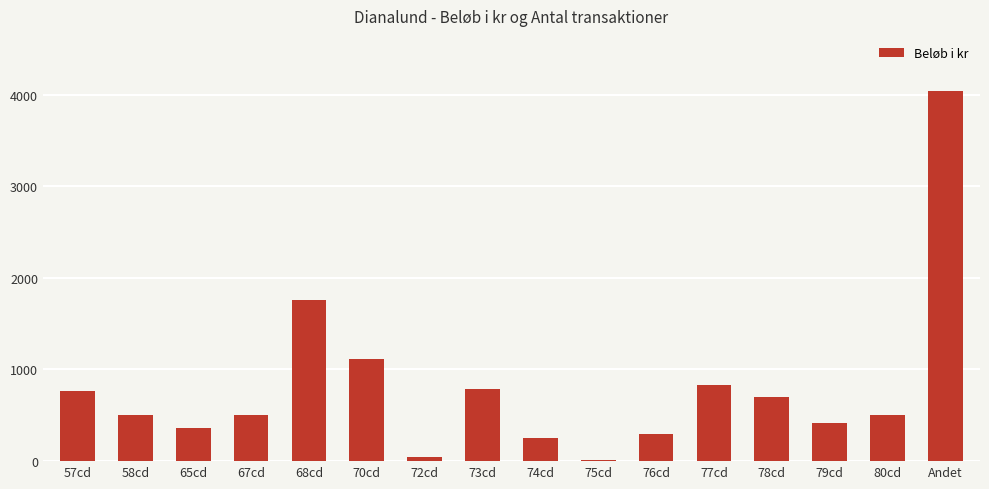

How many series are shown in this chart?

1